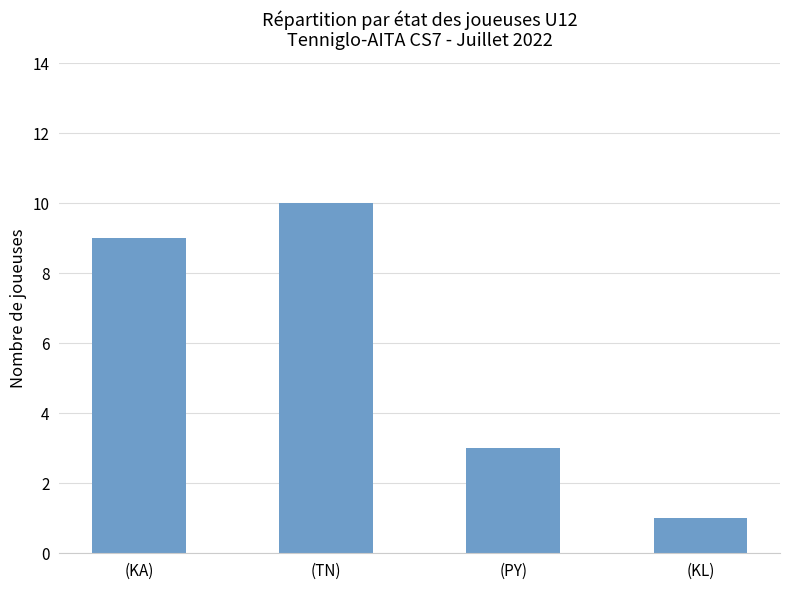

Where is the data nearest to the value 5?

(PY)